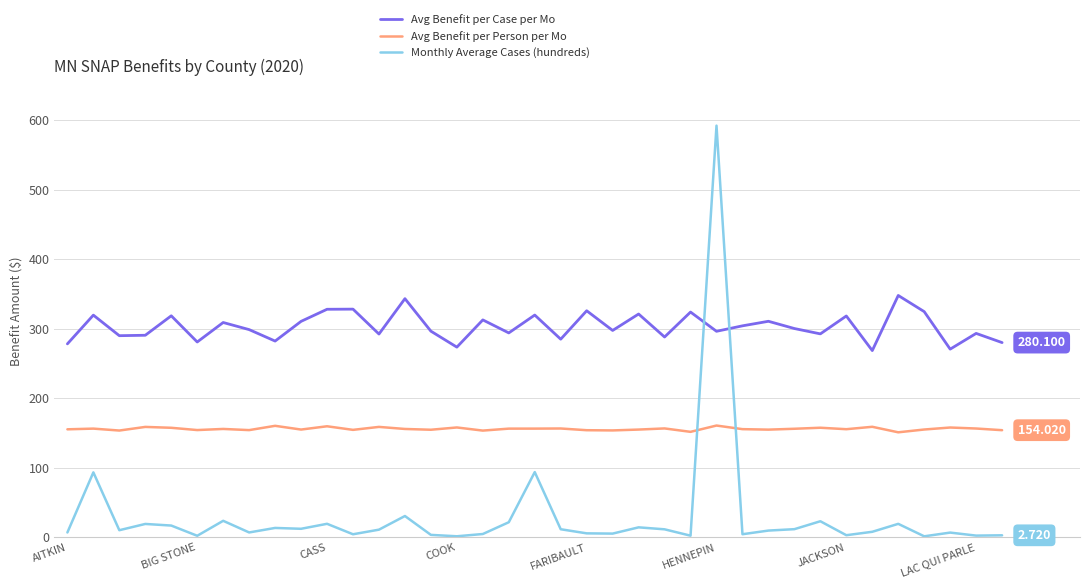

What is the average value of the Avg Benefit per Person per Mo series?

155.9